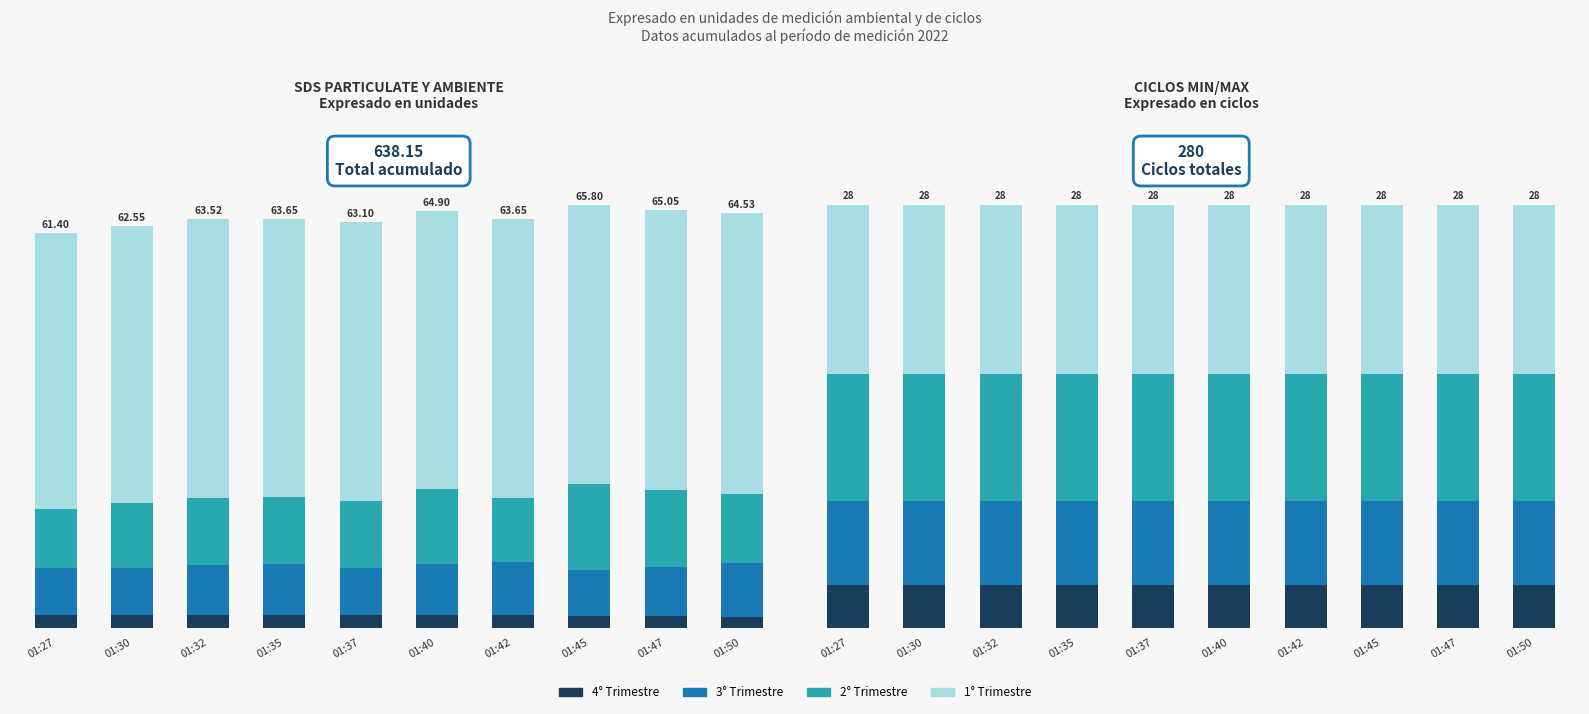

At how many categories does at least one series exceed 5?

10